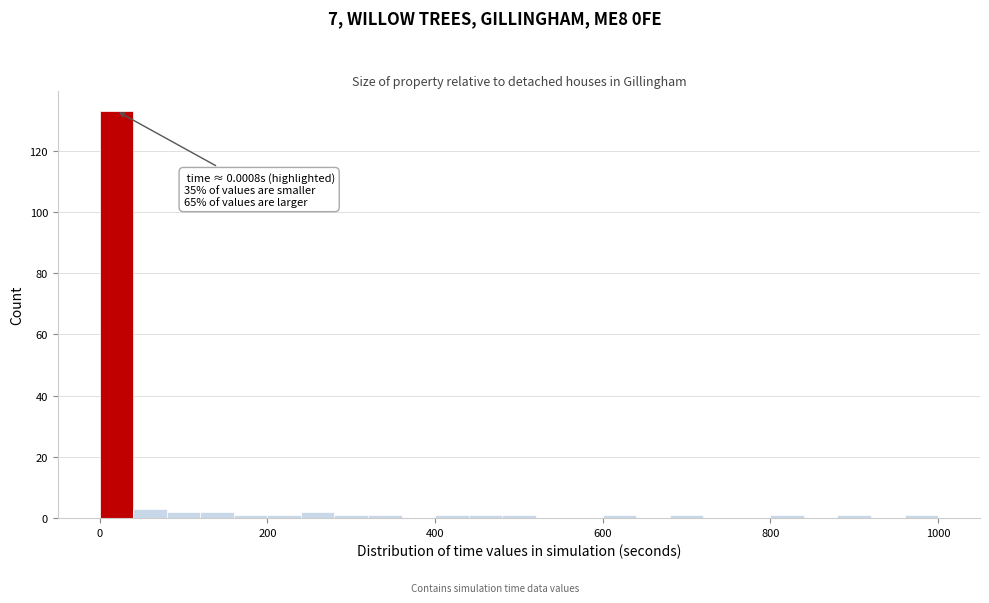

Read against the x-axis, roughly where is the centre of the tallest bar?

20